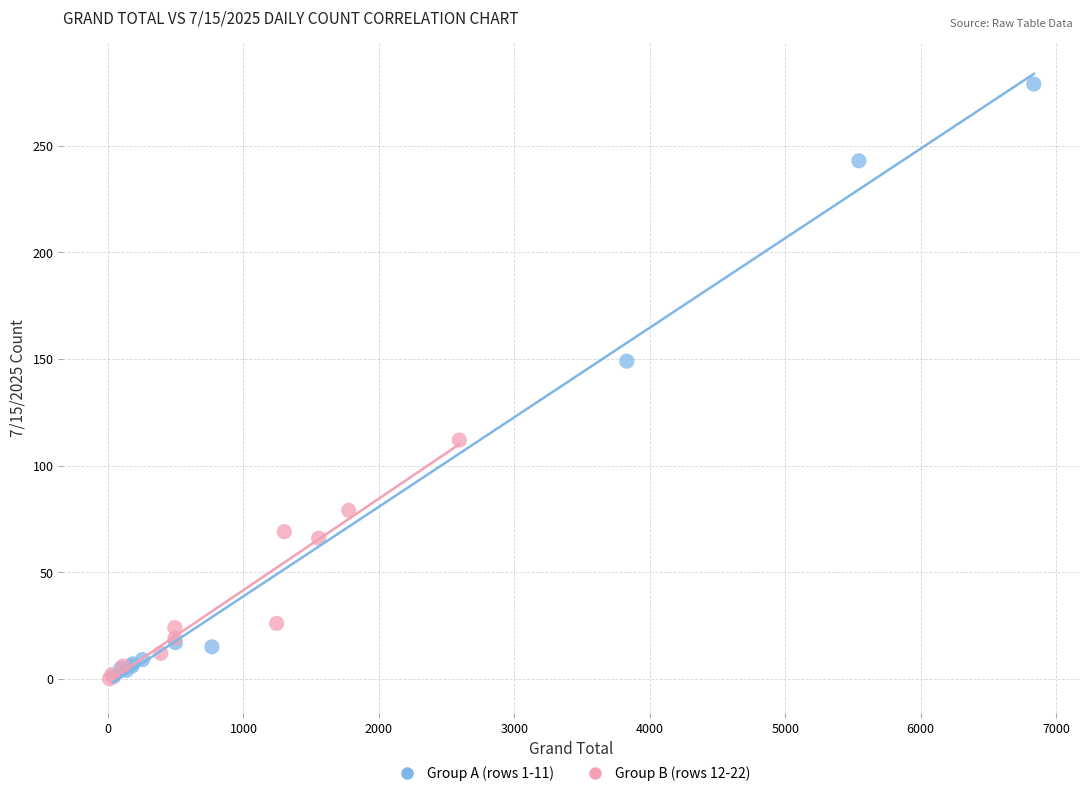

Which series contains the highest Y value?

Group A (rows 1-11)